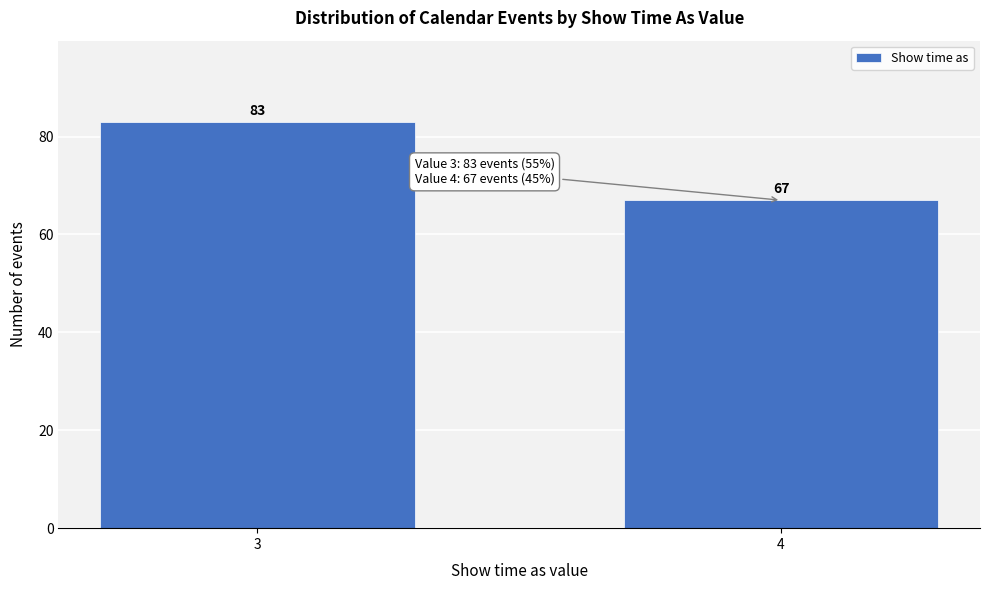

Reading left to right, extract all data points from this chart.

3=83	4=67